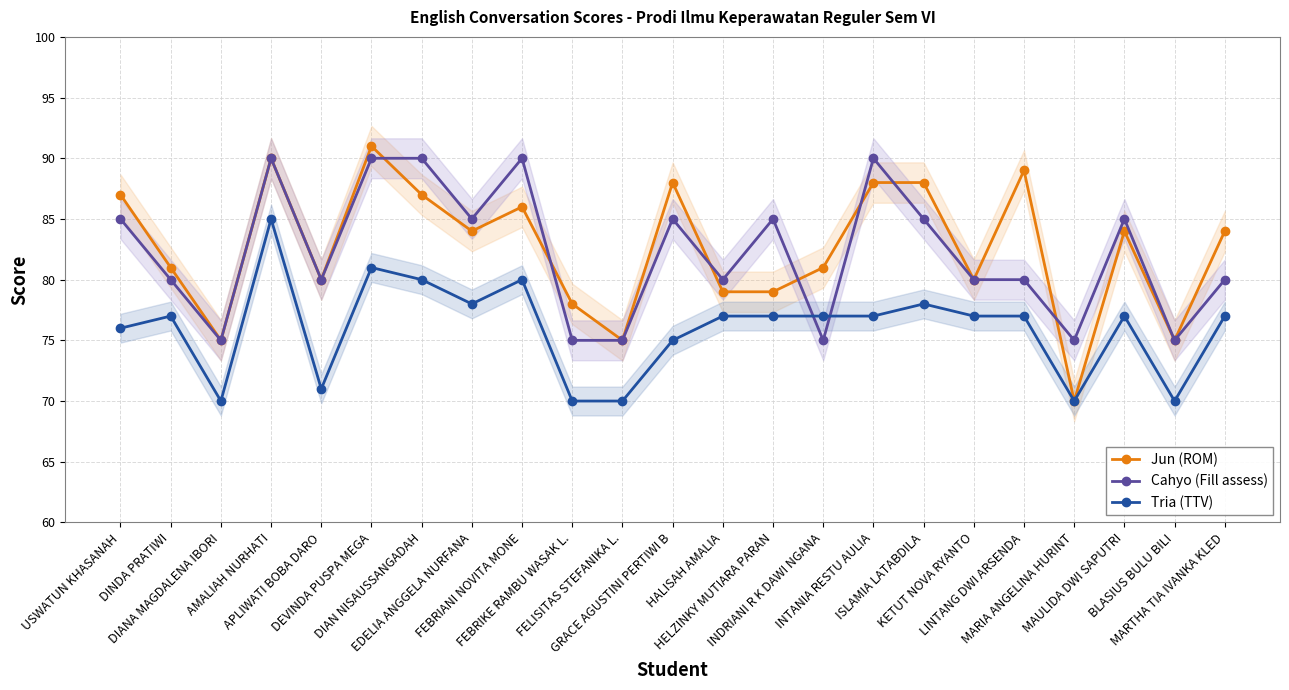

Does the chart display data point markers on the line(s)?

Yes